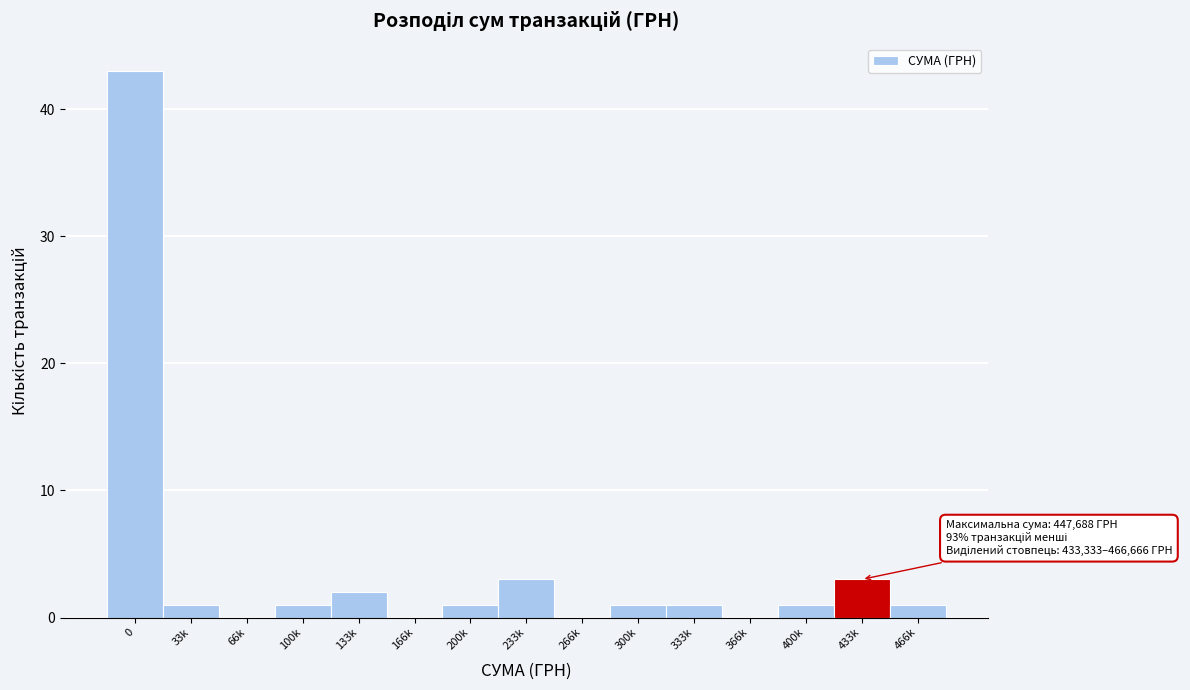

Reading left to right, what are all the values shown in this chart?

0=43	33k=1	66k=0	100k=1	133k=2	166k=0	200k=1	233k=3	266k=0	300k=1	333k=1	366k=0	400k=1	433k=3	466k=1